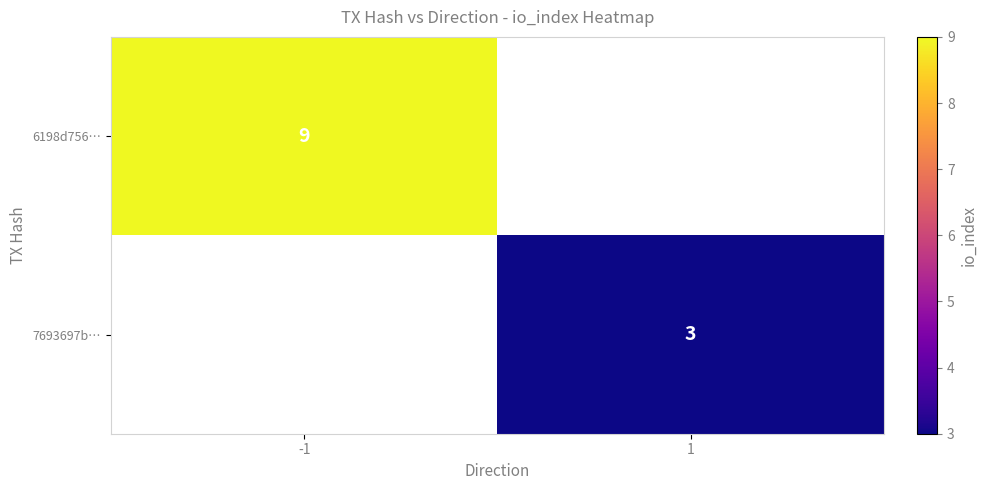

What is the maximum value shown in the chart?

9.0